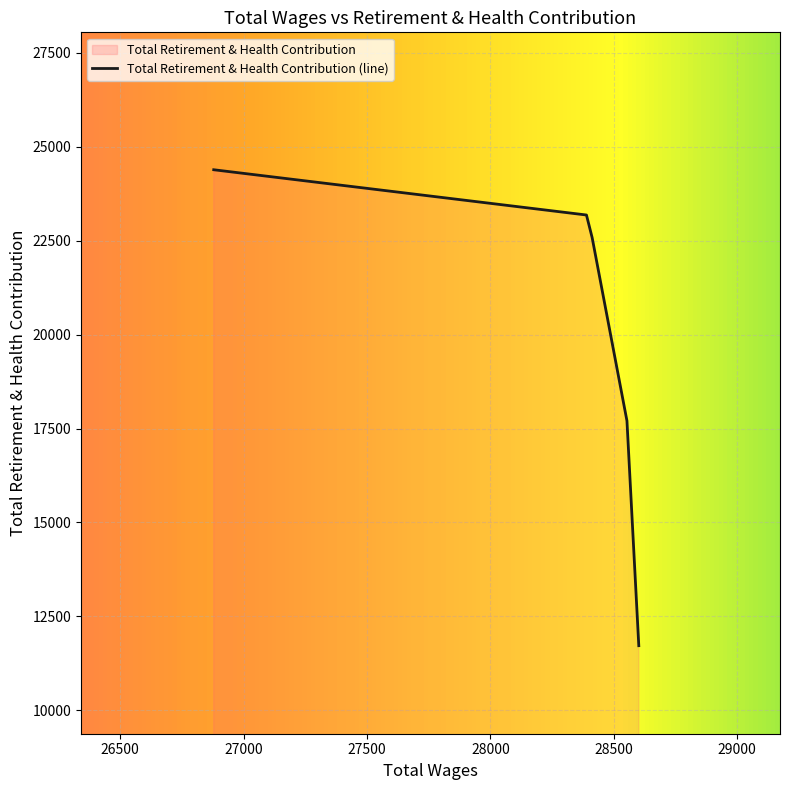

At which label is the value closest to 18053?

28553.0